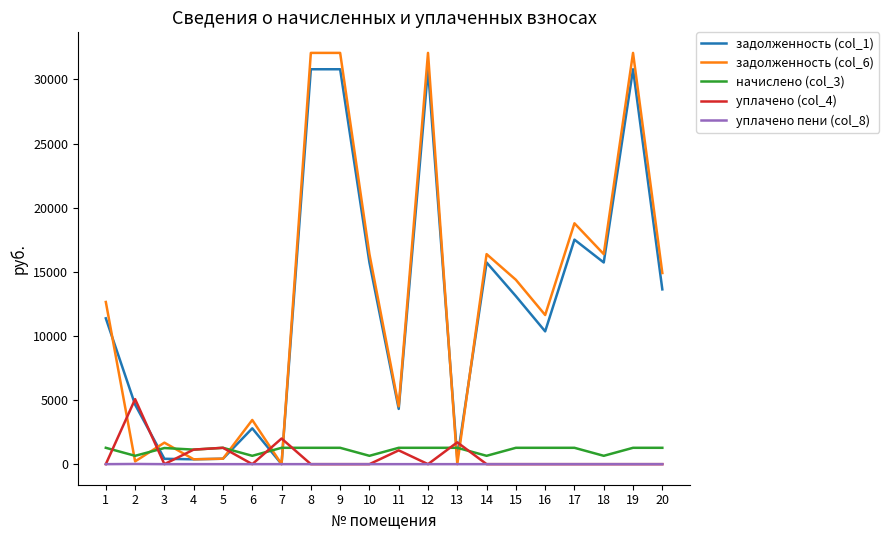

Which series has the widest spread of values?

задолженность (col_6)